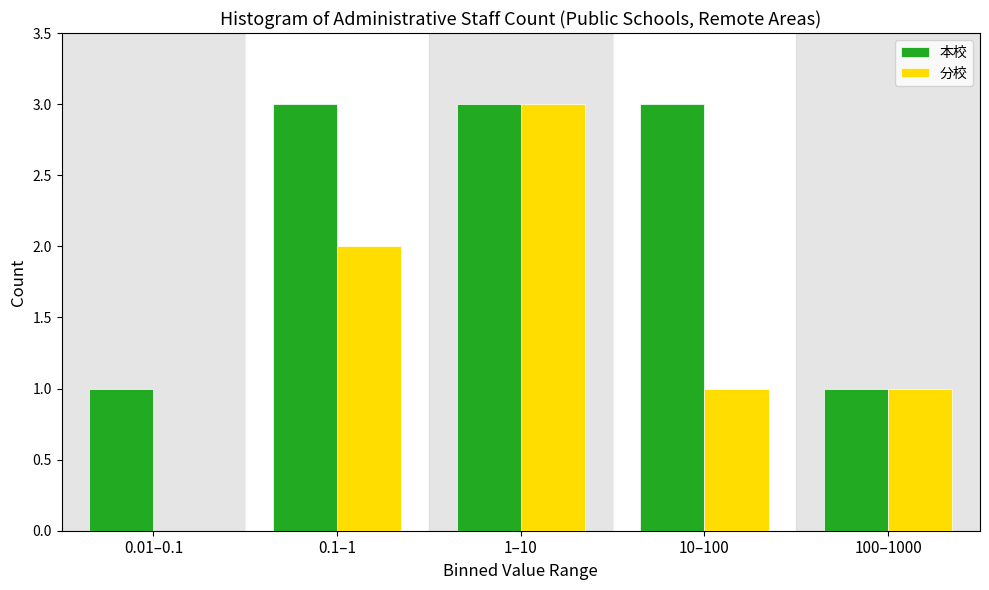

Reading left to right, extract all data points from this chart.

本校: 0.01–0.1=1	0.1–1=3	1–10=3	10–100=3	100–1000=1
分校: 0.01–0.1=0	0.1–1=2	1–10=3	10–100=1	100–1000=1